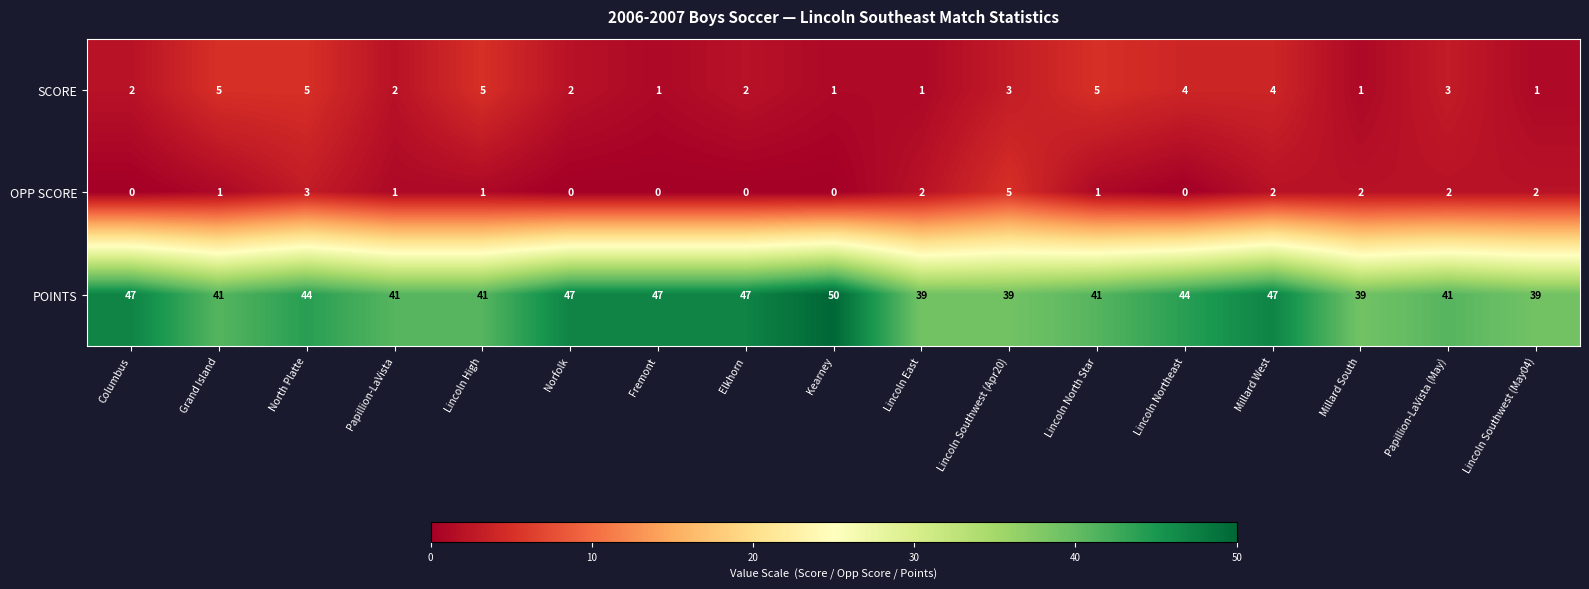

What is the highest value of the SCORE series?

5